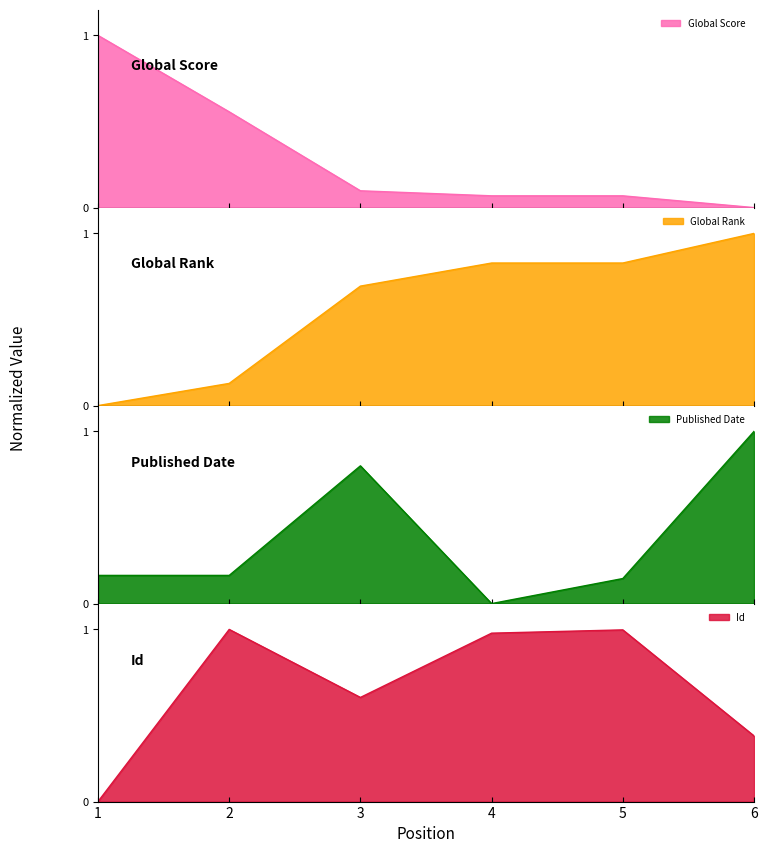

Does the chart have visible grid lines?

No